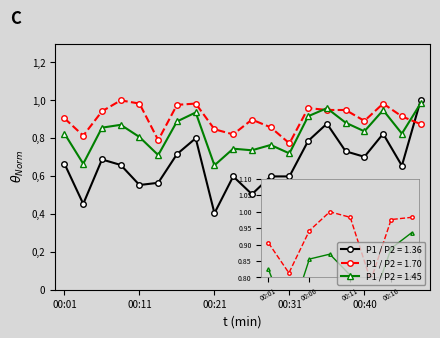

Does the chart have visible grid lines?

No